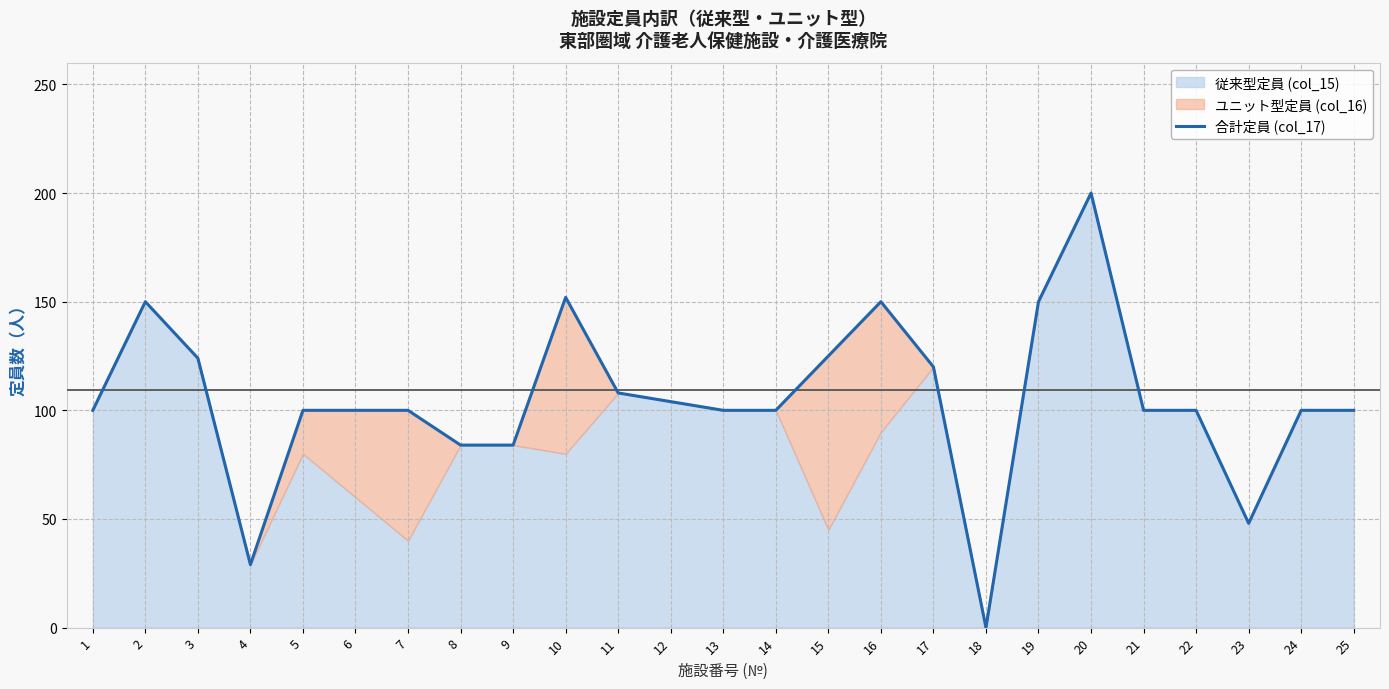

Reading right to left, what are all the values shown in this chart?

25=100	24=100	23=48	22=100	21=100	20=200	19=150	18=0	17=120	16=150	15=125	14=100	13=100	12=104	11=108	10=152	9=84	8=84	7=100	6=100	5=100	4=29	3=124	2=150	1=100